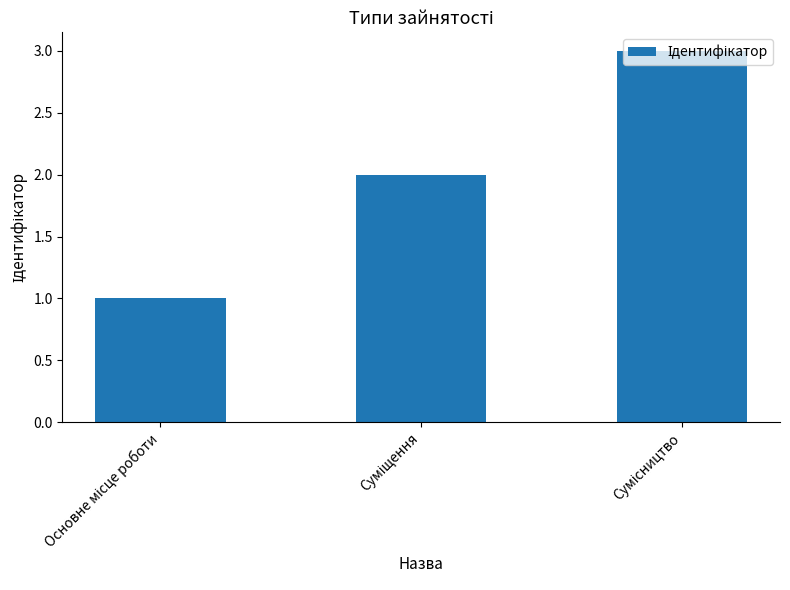

What is the sum of all values?

6